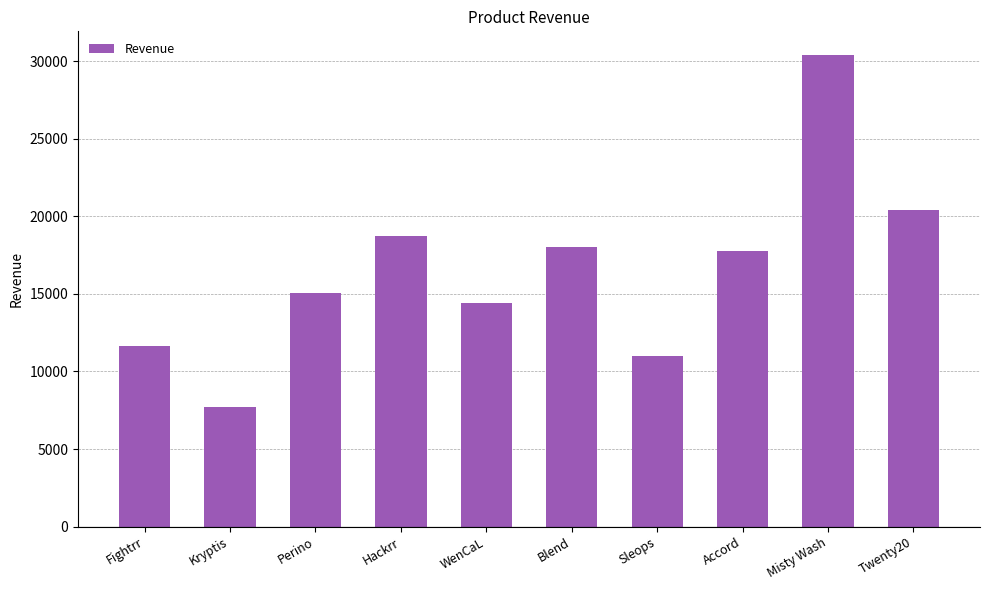

Is it true that the value at WenCaL is 23182.9?

False